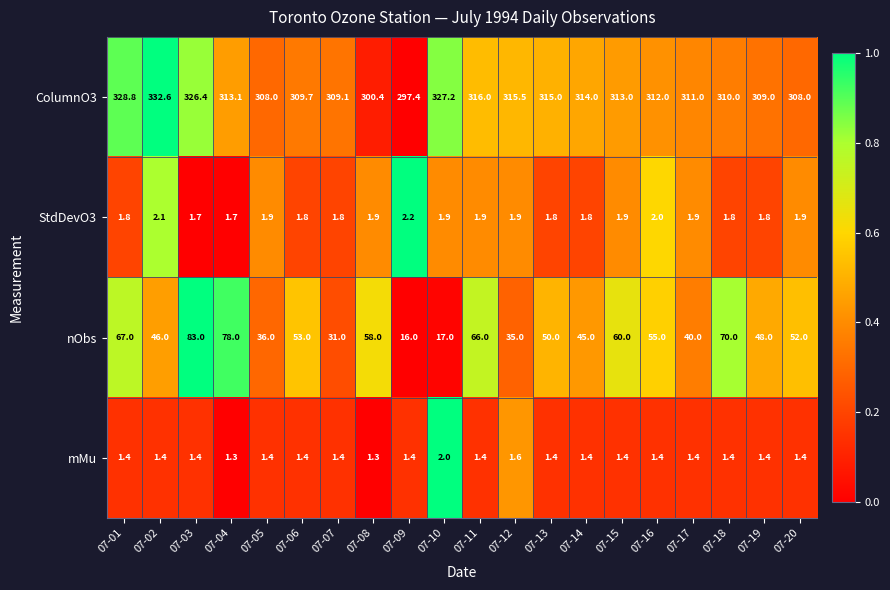

At which label is ColumnO3 closest to 315?

07-13